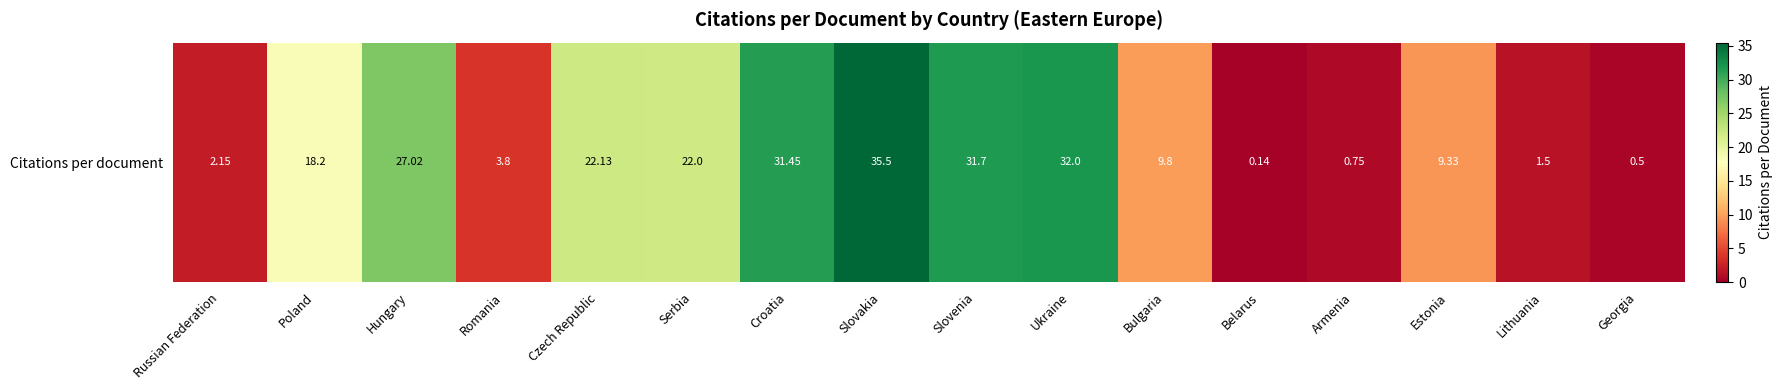

The value at Slovenia is 31.7. True or false?

True